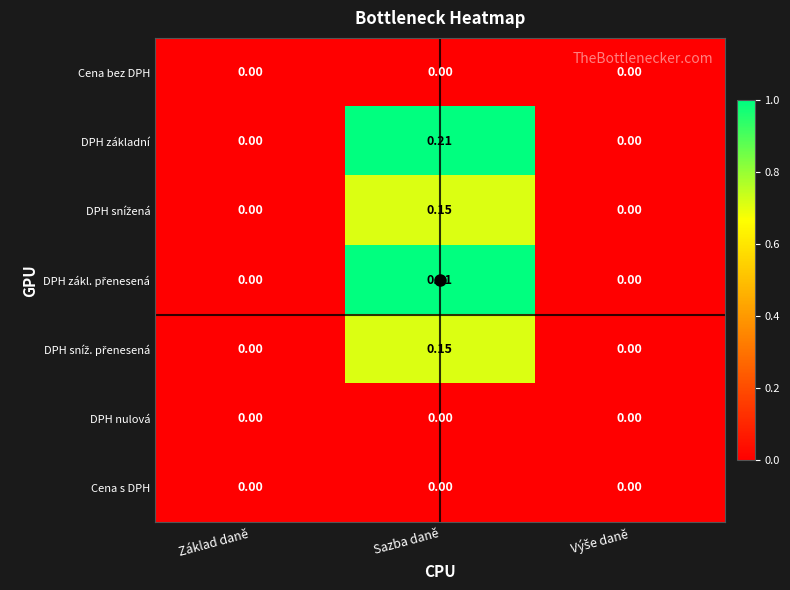

Count the number of categories in the chart.

3